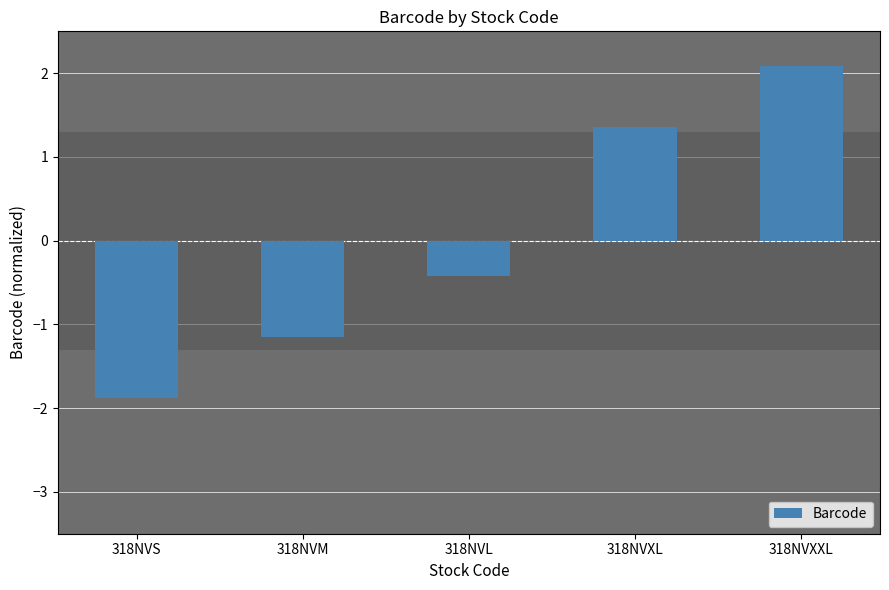

Reading left to right, extract all data points from this chart.

318NVS=-1.9	318NVM=-1.1	318NVL=-0.4	318NVXL=1.4	318NVXXL=2.1